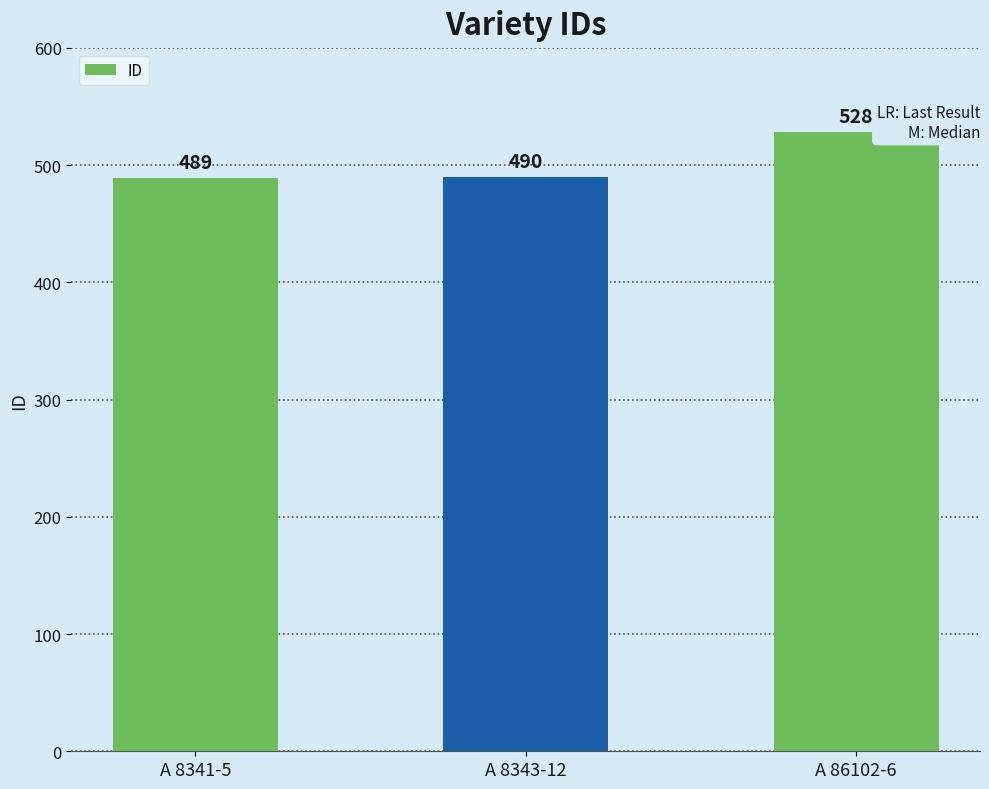

What is the value of the 1st bar from the left?

489